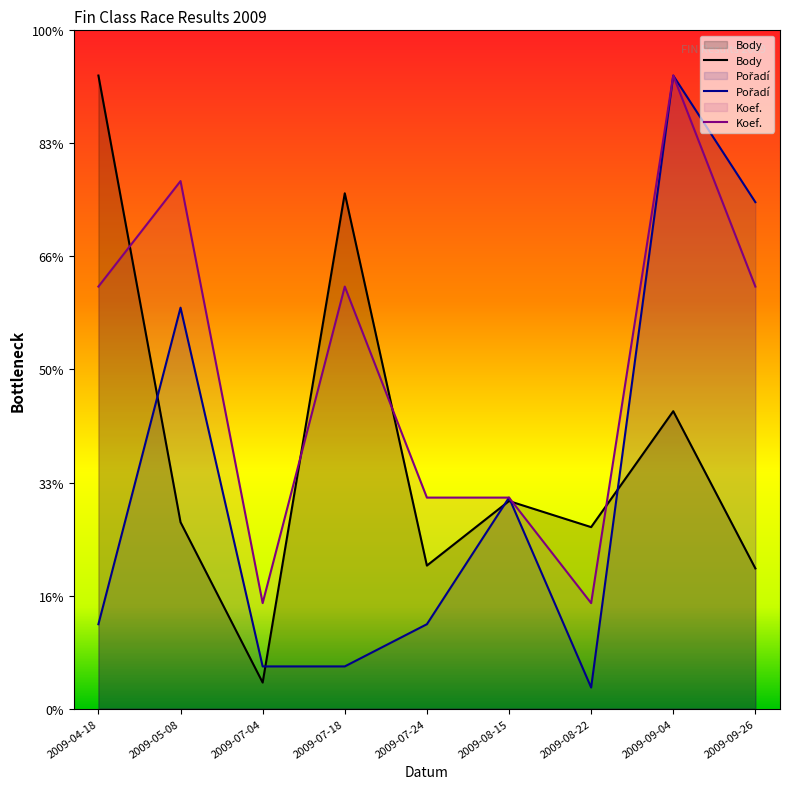

Which series has the widest spread of values?

Pořadí